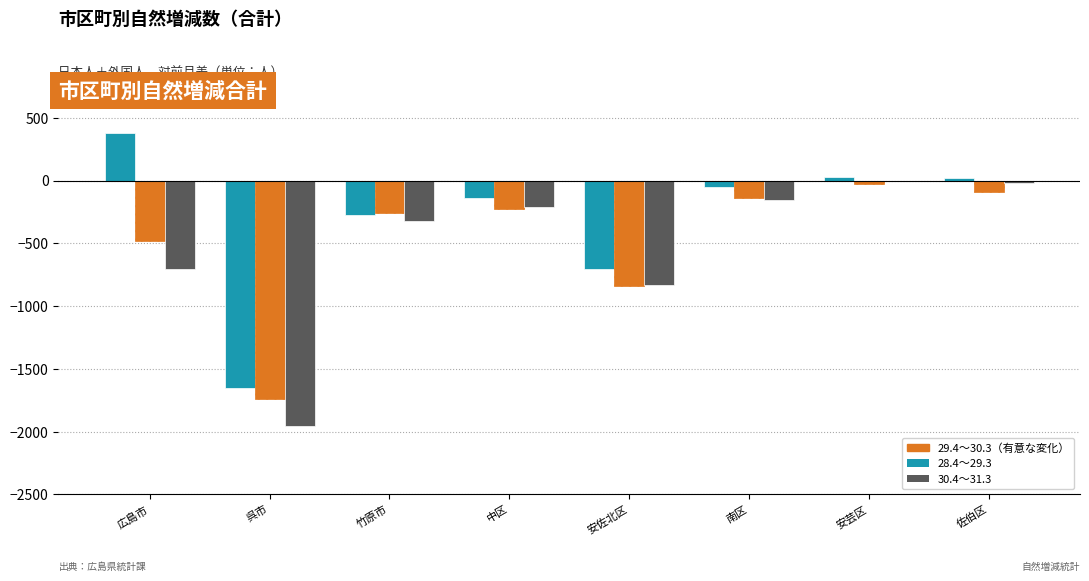

Which category has the highest value across all series?

広島市